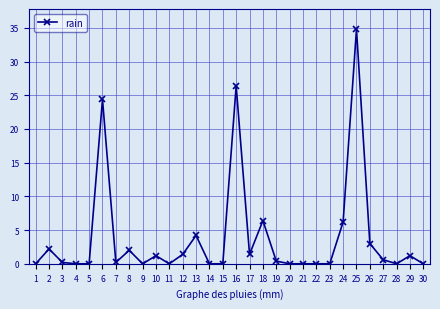

Count the number of data series in this chart.

1